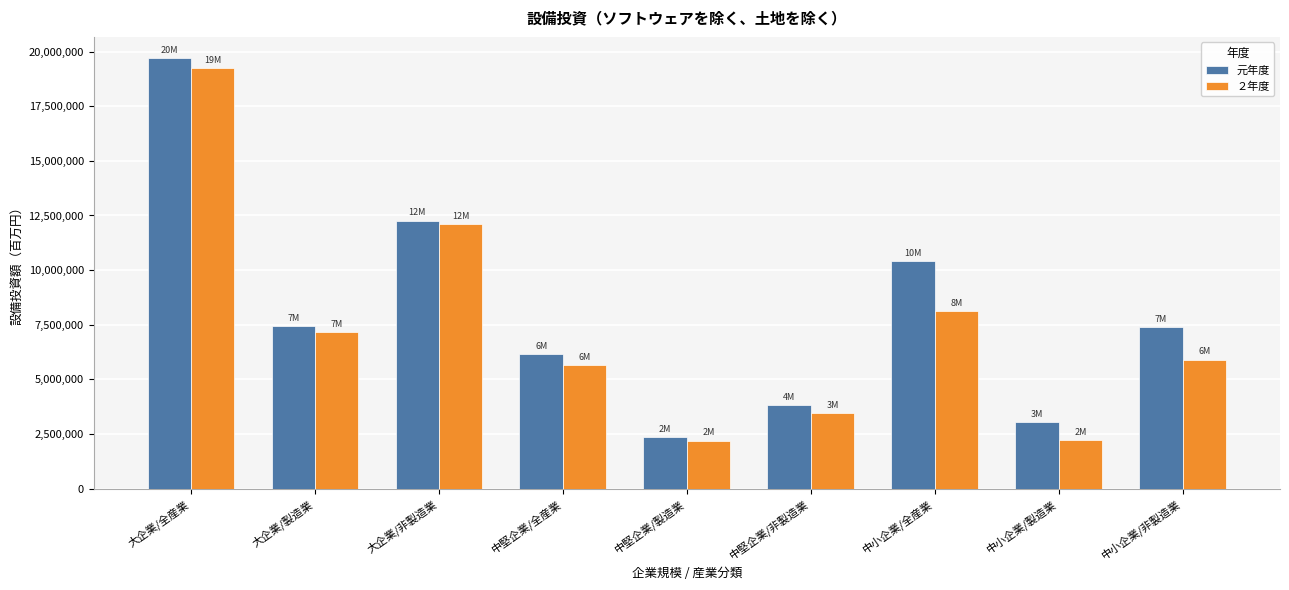

What are all the series names shown in the legend?

元年度, ２年度